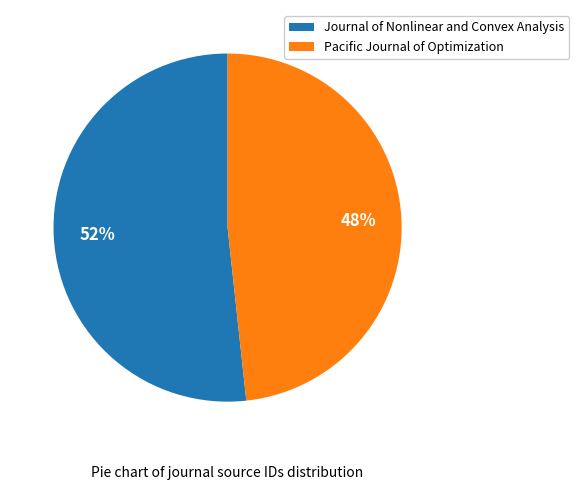

What is the majority slice?

Journal of Nonlinear and Convex Analysis